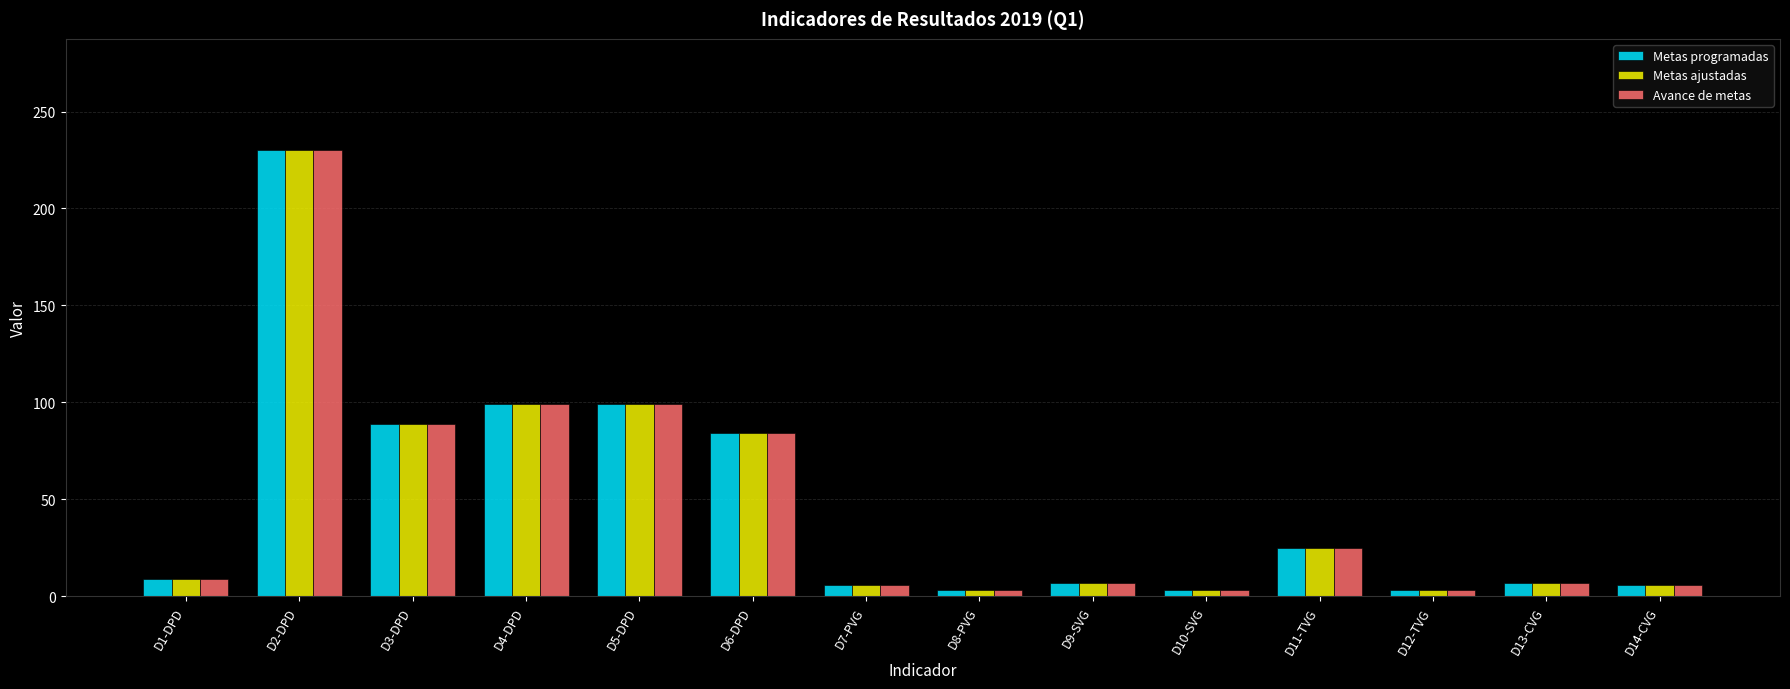

What is the minimum value shown in the chart?

3